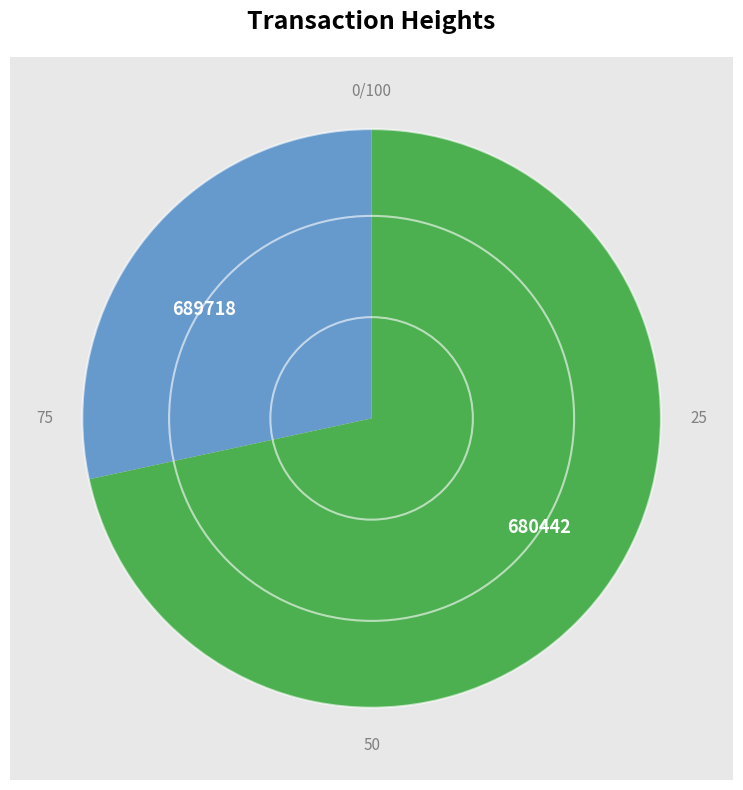

To the nearest percent, what portion does 689718 represent?

28%